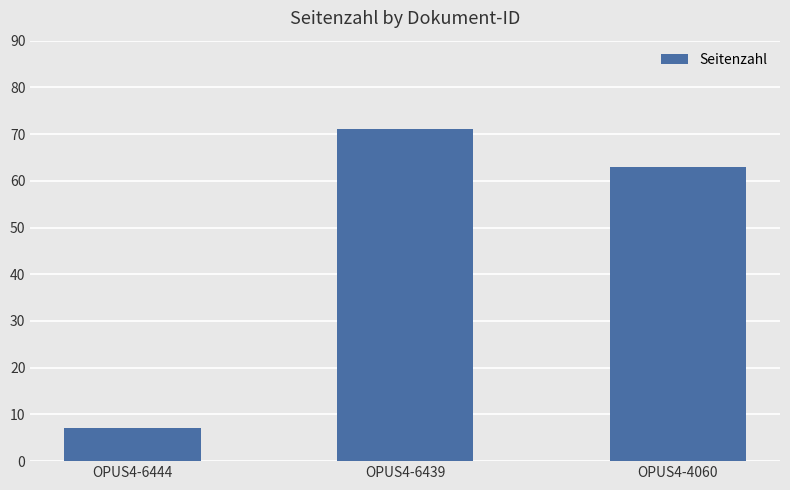

What value does the data have at OPUS4-4060, to the nearest 5?

65